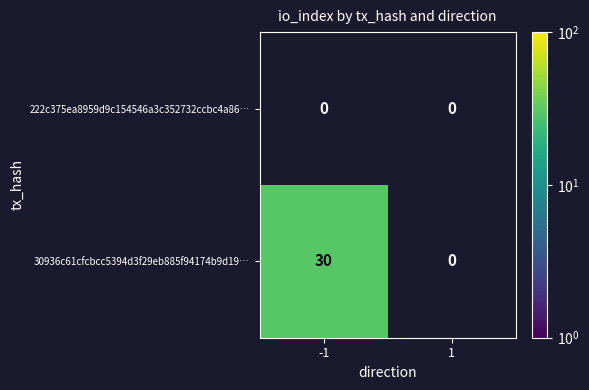

Is it true that 30936c61cfcbcc5394d3f29eb885f94174b9d19… equals 50 at -1?

False